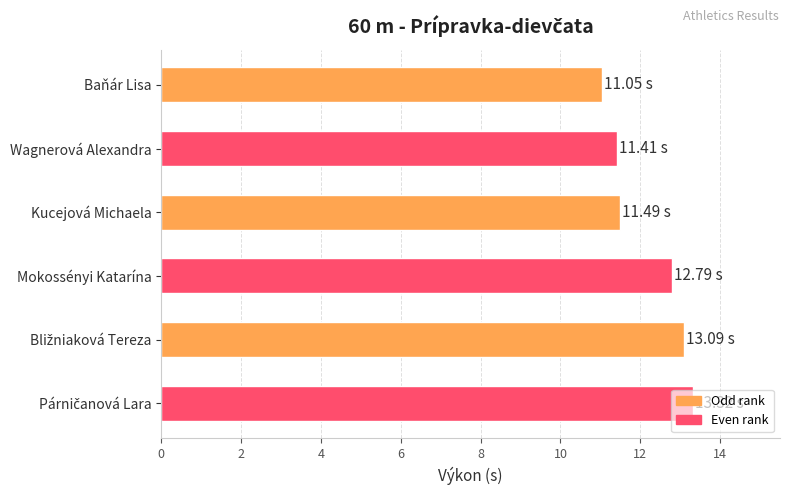

What is the ratio of the value at Mokossényi Katarína to the value at Baňár Lisa?

1.2